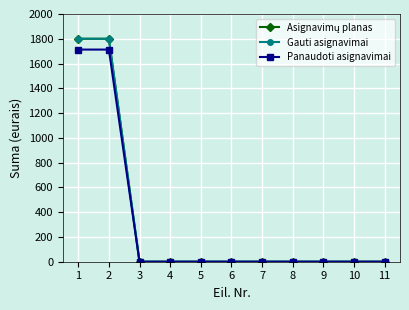

True or false: Gauti asignavimai and Panaudoti asignavimai intersect in this chart.

False